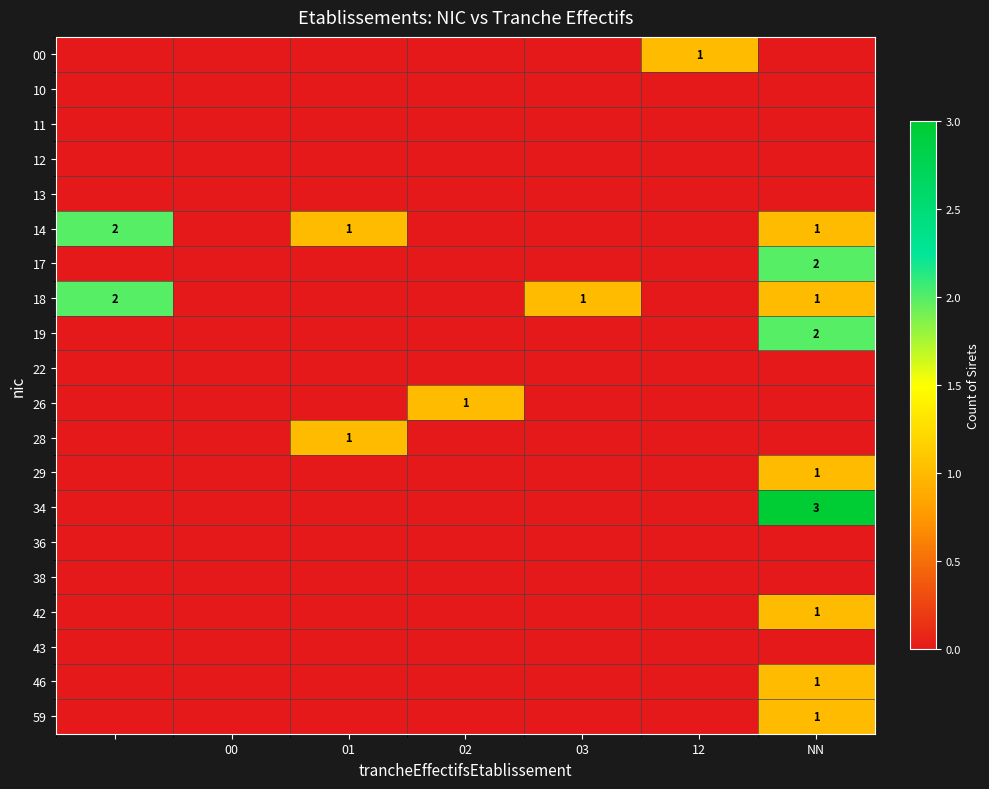

How many distinct data groups are displayed?

20